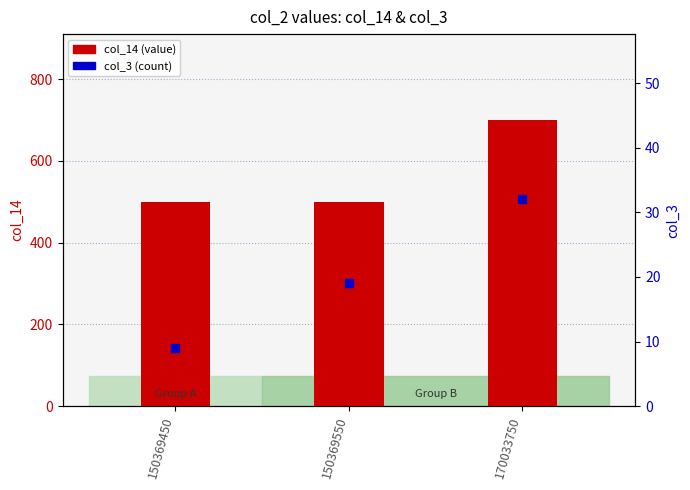

Which series reaches the minimum Y coordinate?

col_3 (count)